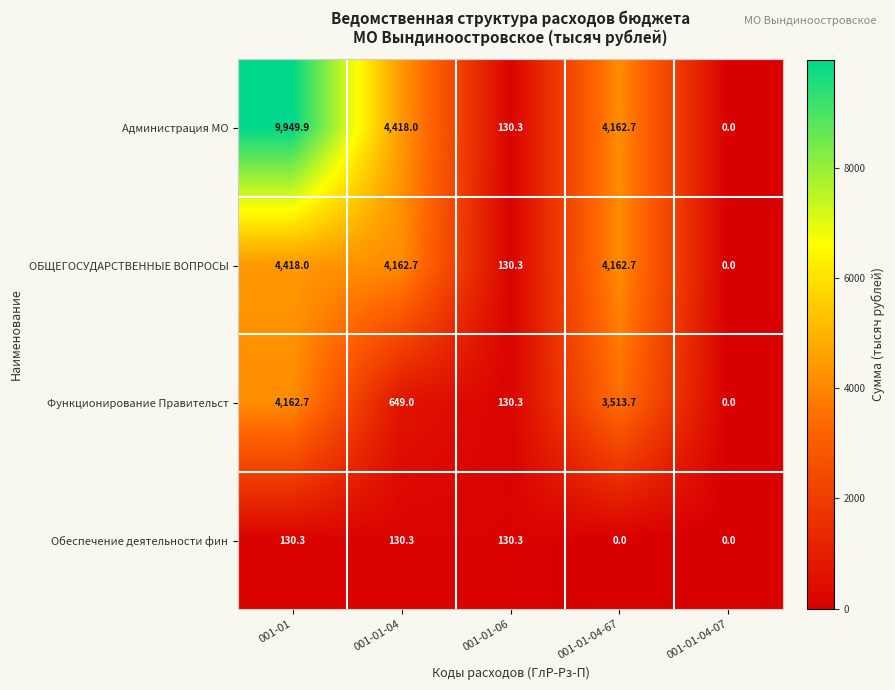

List the labels in order of Функционирование Правительст value, smallest first.

001-01-04-07, 001-01-06, 001-01-04, 001-01-04-67, 001-01